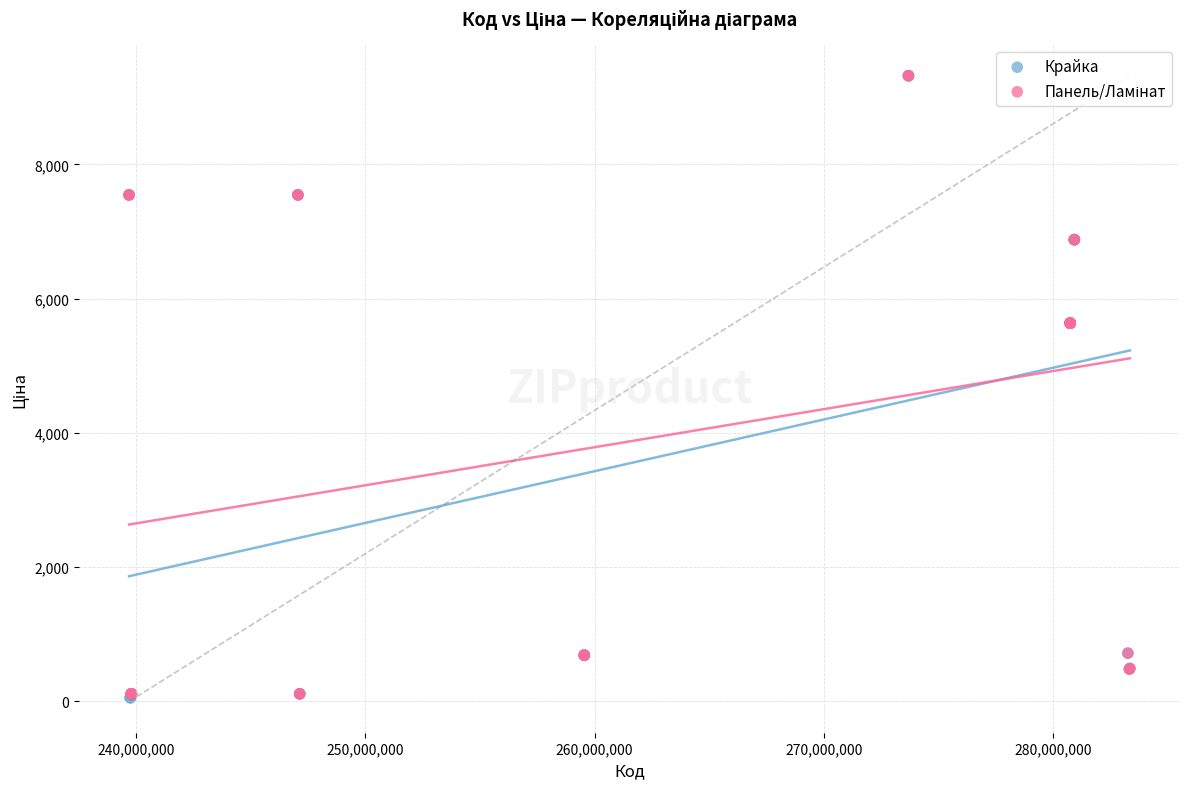

Which series has the widest spread of Y values?

Крайка